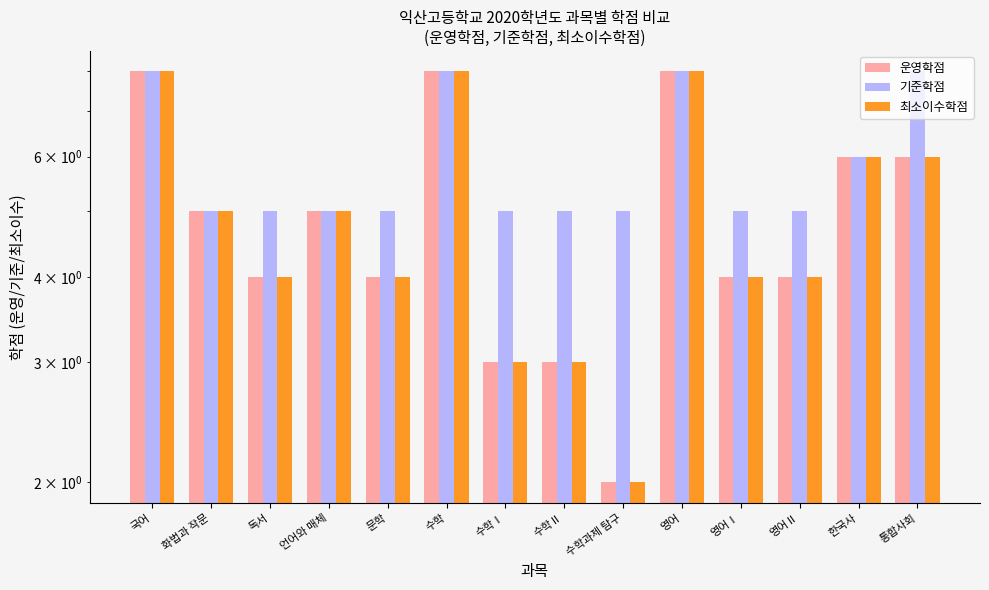

Which series has the largest total across all categories?

기준학점